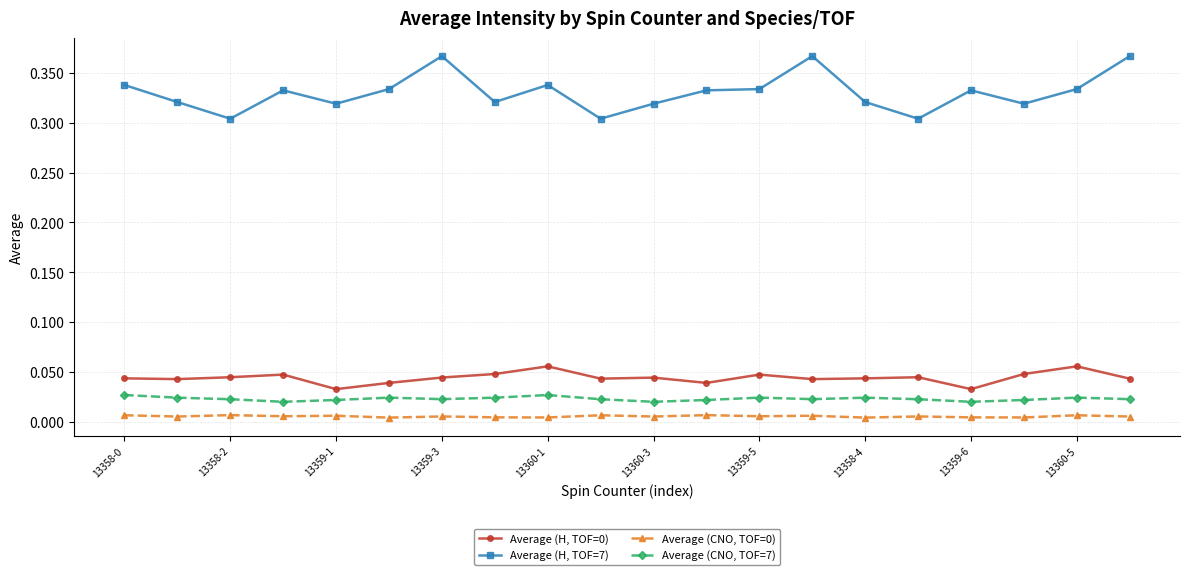

At how many categories does at least one series exceed 0?

20